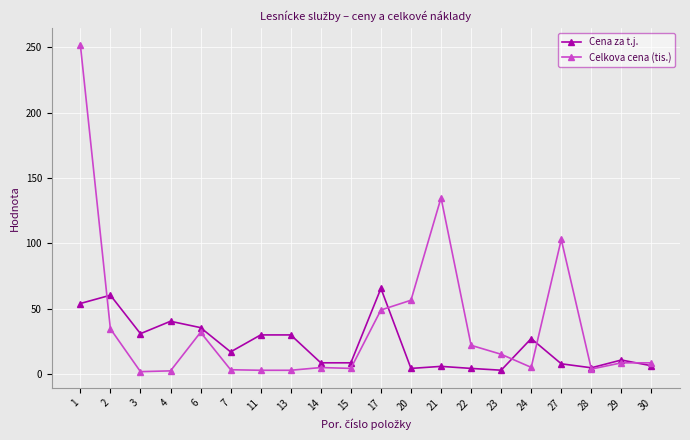

True or false: Cena za t.j. has a value of 10.8 at 29.

True